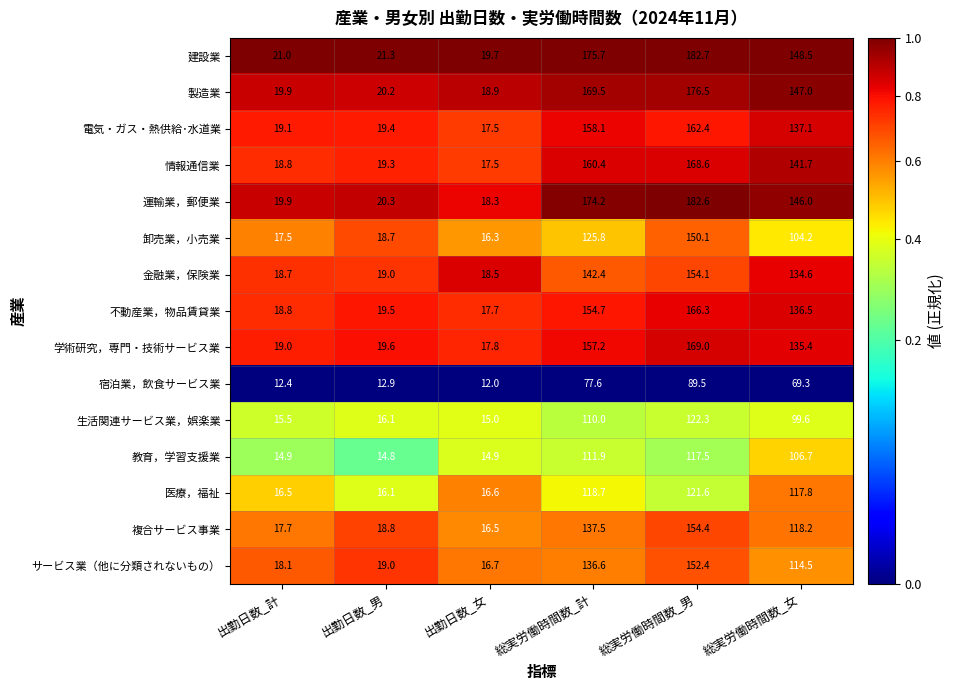

Which series has the largest range (max minus min)?

運輸業，郵便業